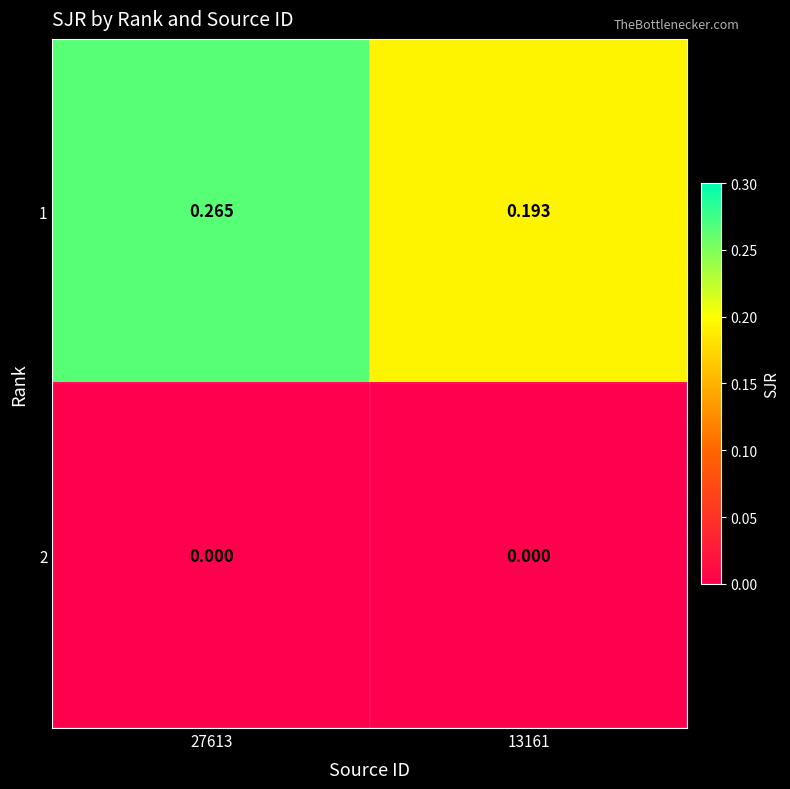

Is the value of 2 at 13161 greater than the value of 1 at 27613?

No